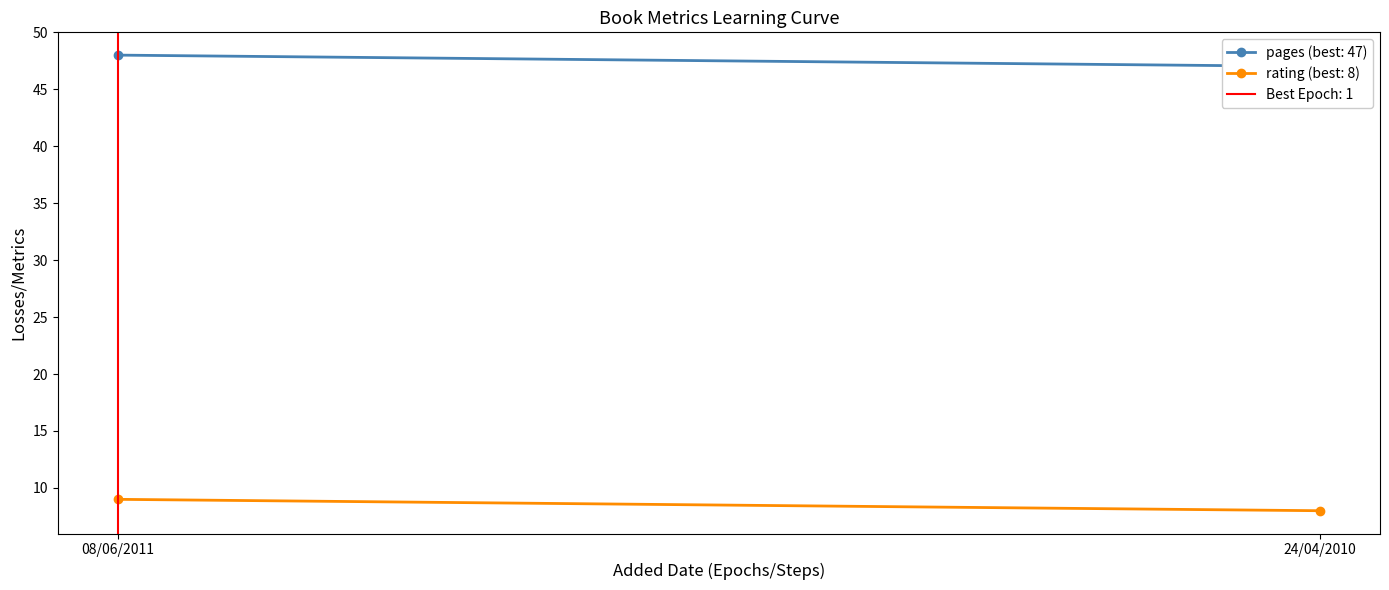

The pages series shows 80 at 08/06/2011. True or false?

False